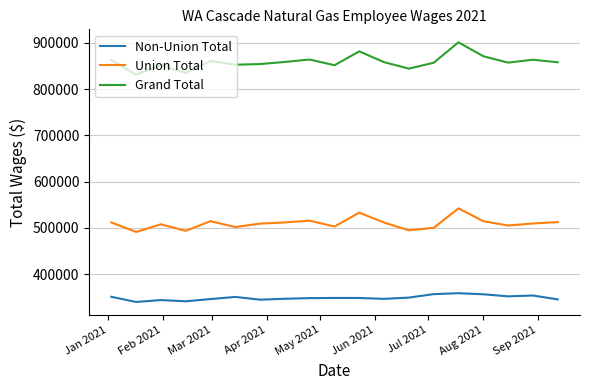

What is the sum of all Union Total values?

9682046.5